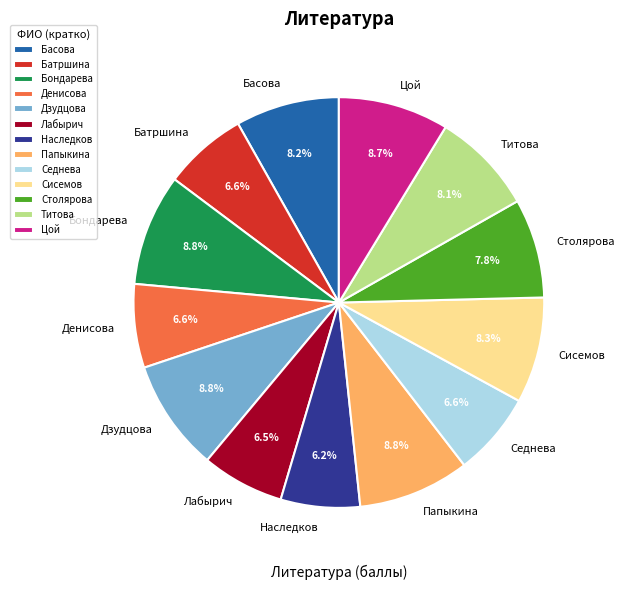

Does Батршина represent more than half of the total?

No